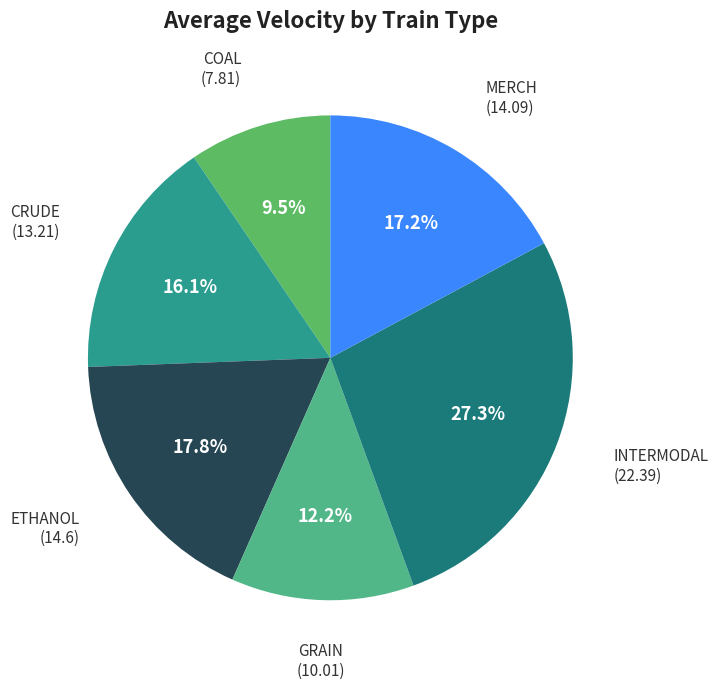

Is there a majority slice in this chart?

No